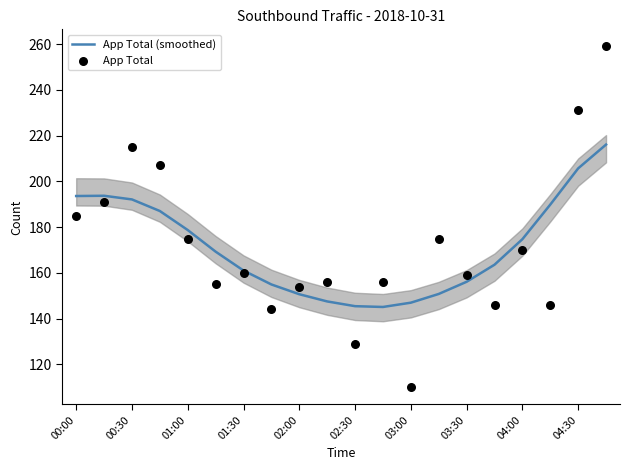

Which series has the largest Y range (max minus min)?

App Total